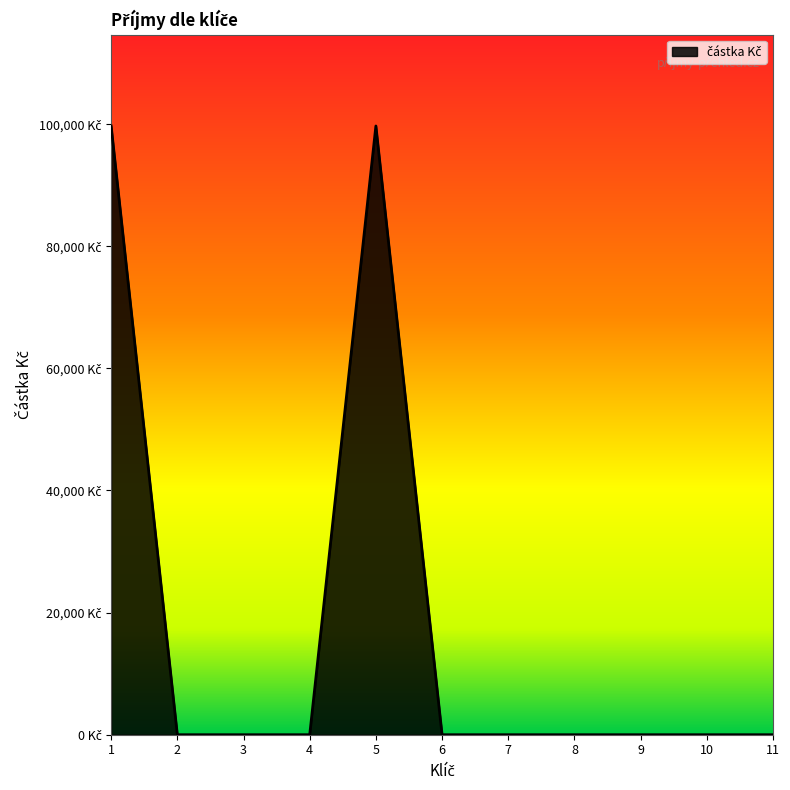

Which label corresponds to the largest value in the chart?

1